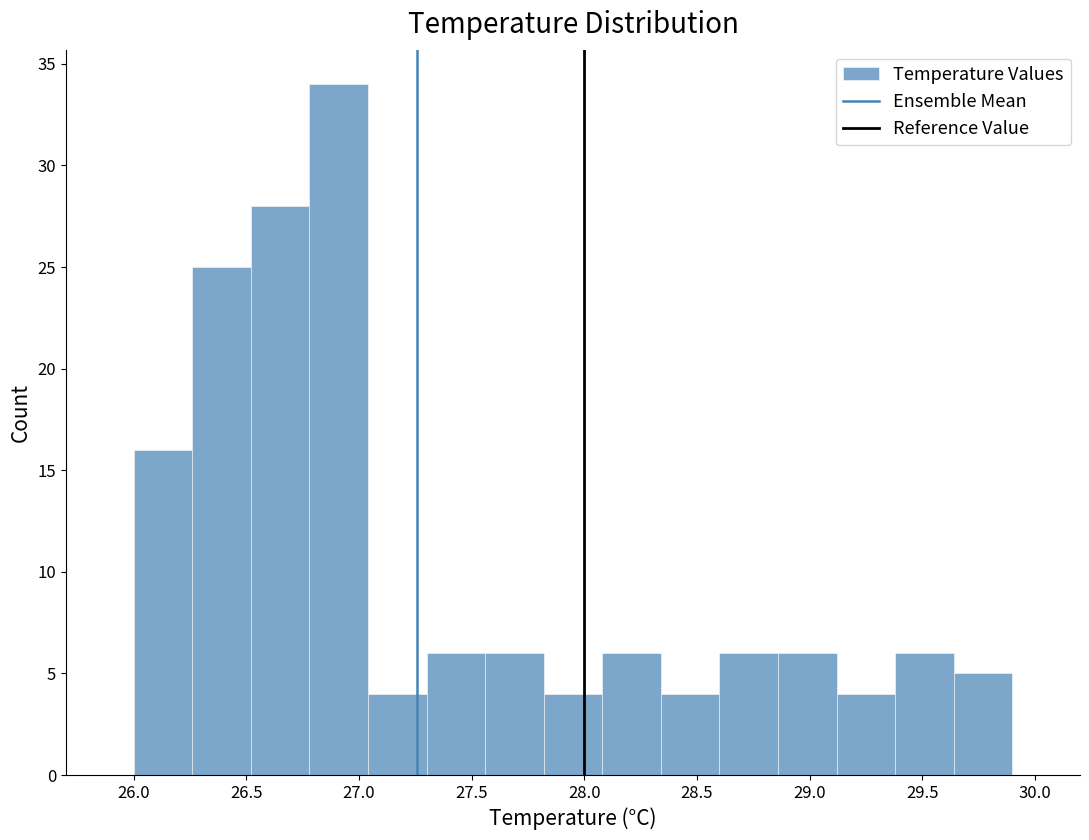

What is the height of the bar covering 28.34 to 28.60 on the x-axis? Neither the bar edges nor the heights are printed on the chart, so give them approximately, as read against the axes.

4